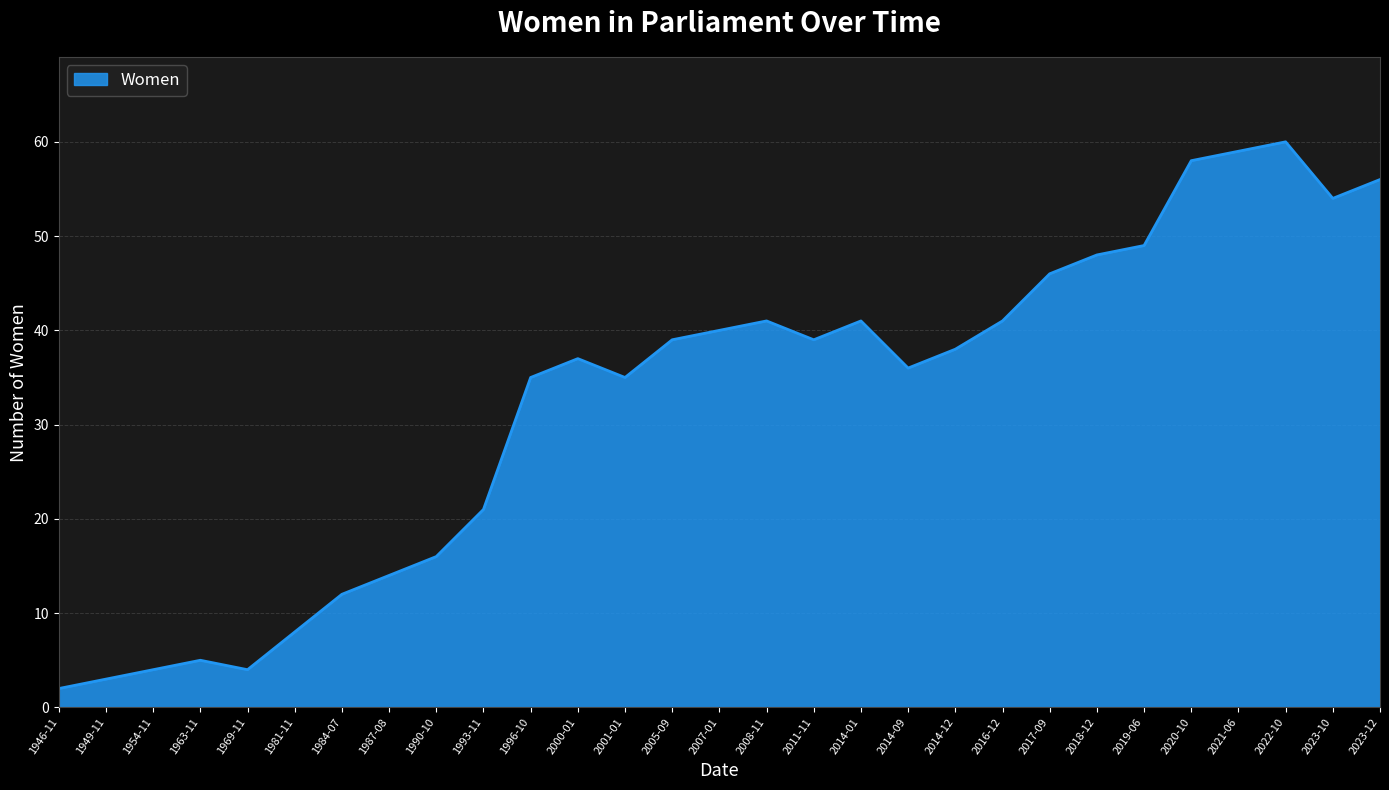

The chart shows a value of 60 at 2022-10. True or false?

True